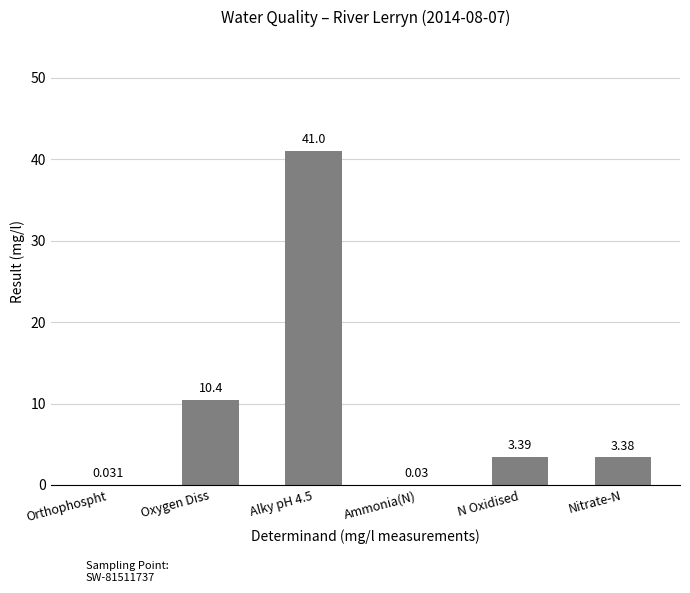

Where is the data nearest to the value 20?

Oxygen Diss